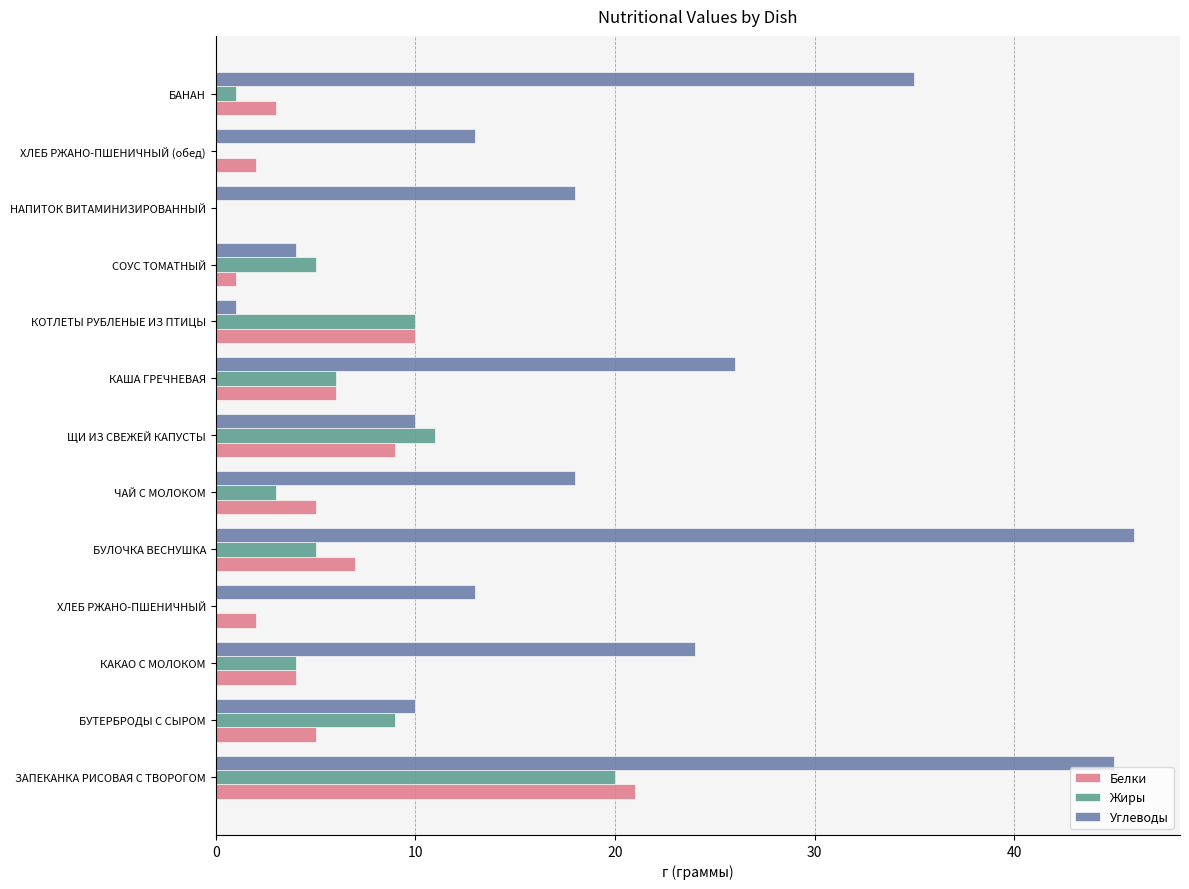

What value does the Углеводы series have at ХЛЕБ РЖАНО-ПШЕНИЧНЫЙ?

13